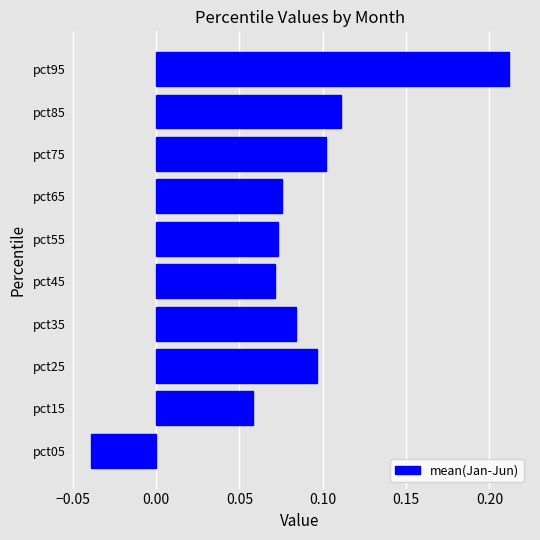

How many data points are above 0?

9